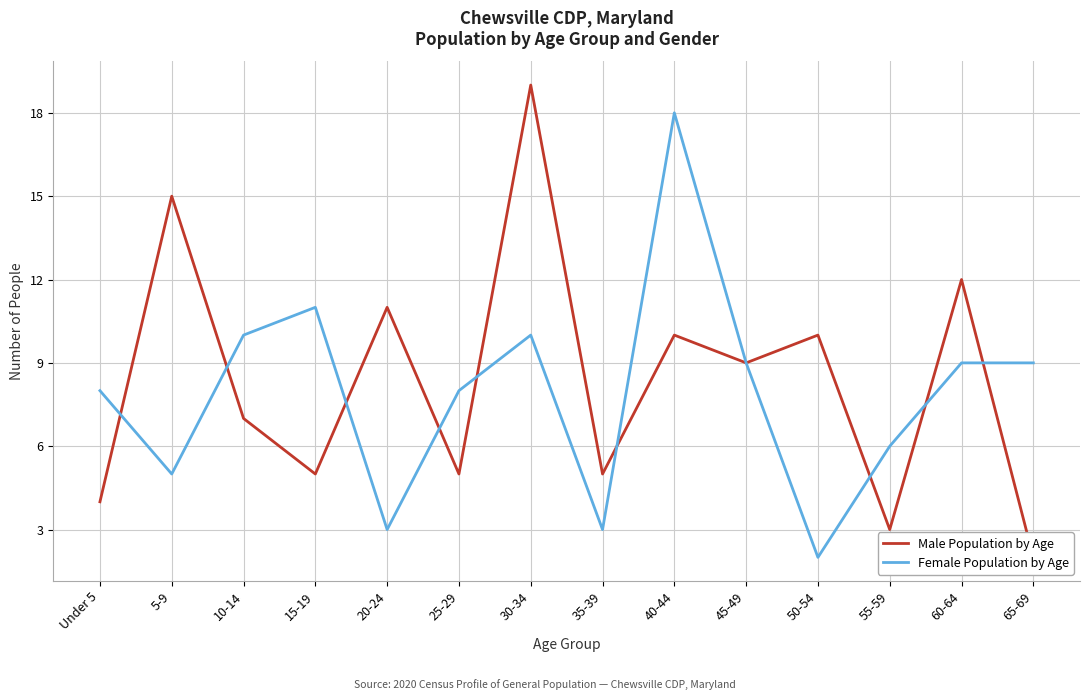

Where is the first local maximum for Female Population by Age?

15-19